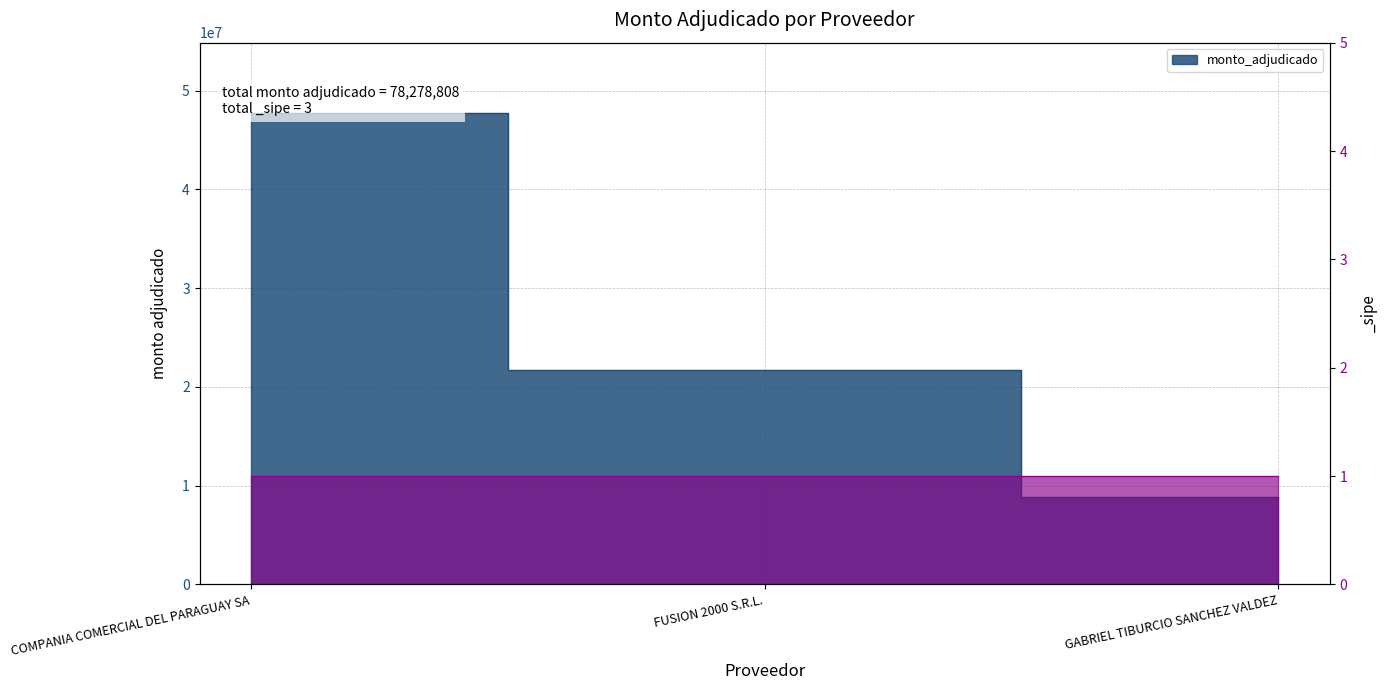

How many values are between 8886450 and 47698758?

3